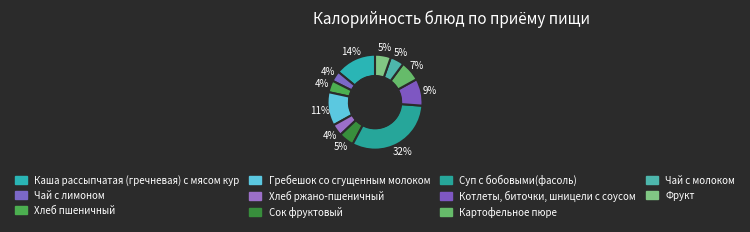

Which slice is the largest?

Суп с бобовыми(фасоль)